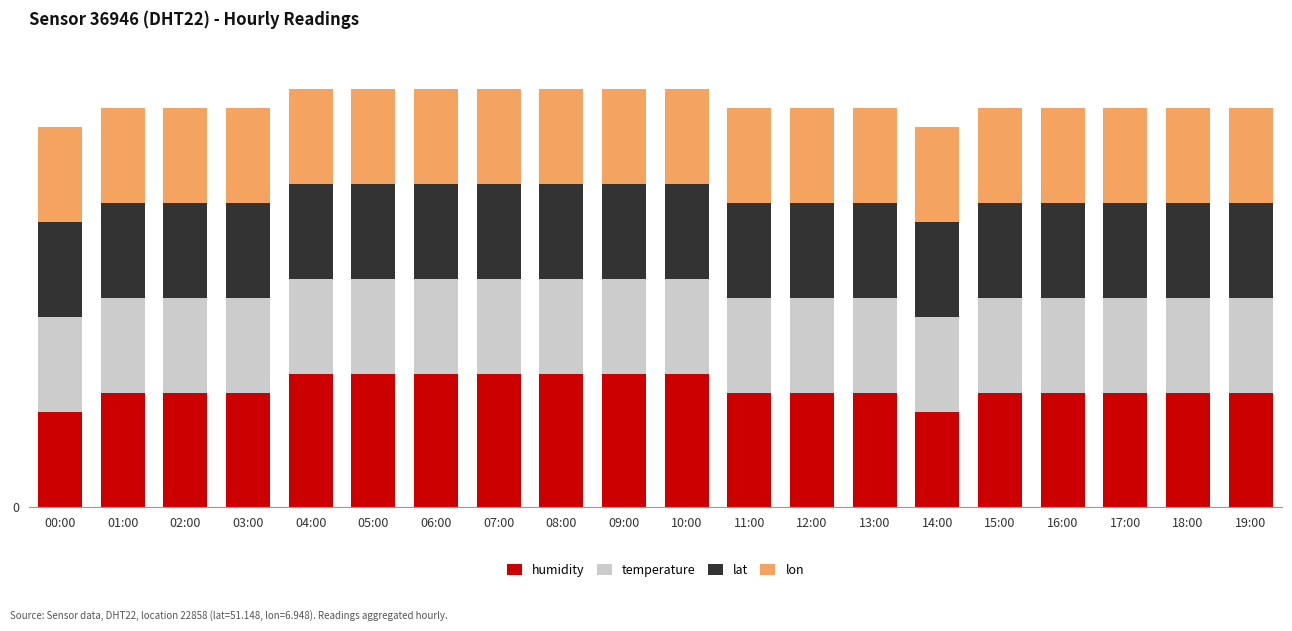

Are the bars grouped side by side (vs. stacked)?

No